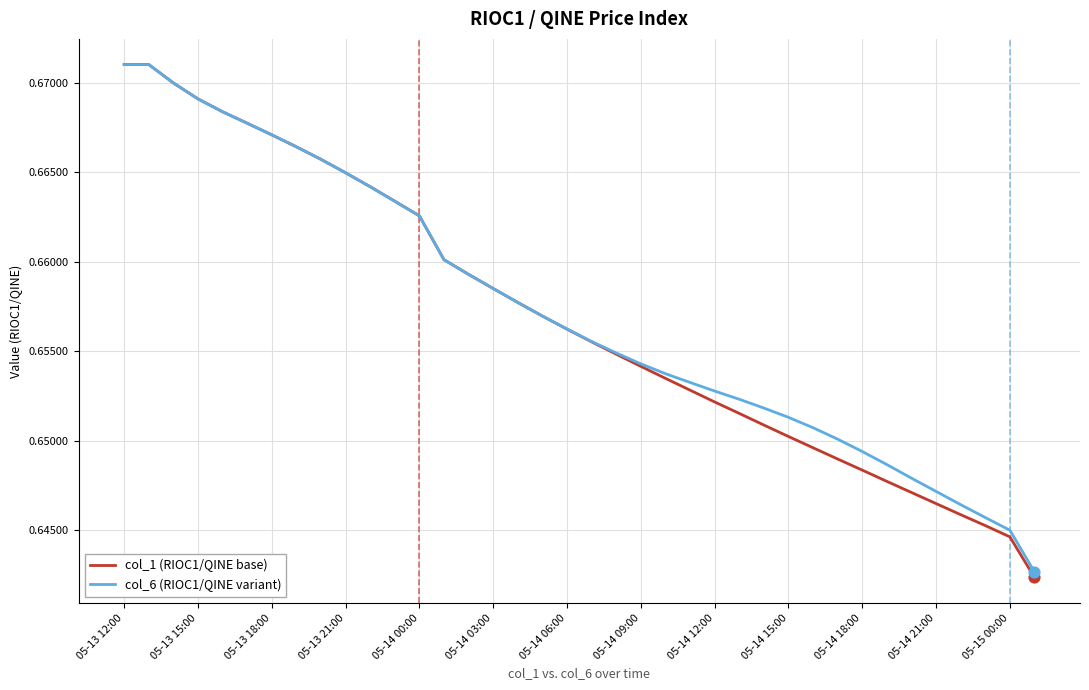

Which series has the widest spread of values?

col_1 (RIOC1/QINE base)